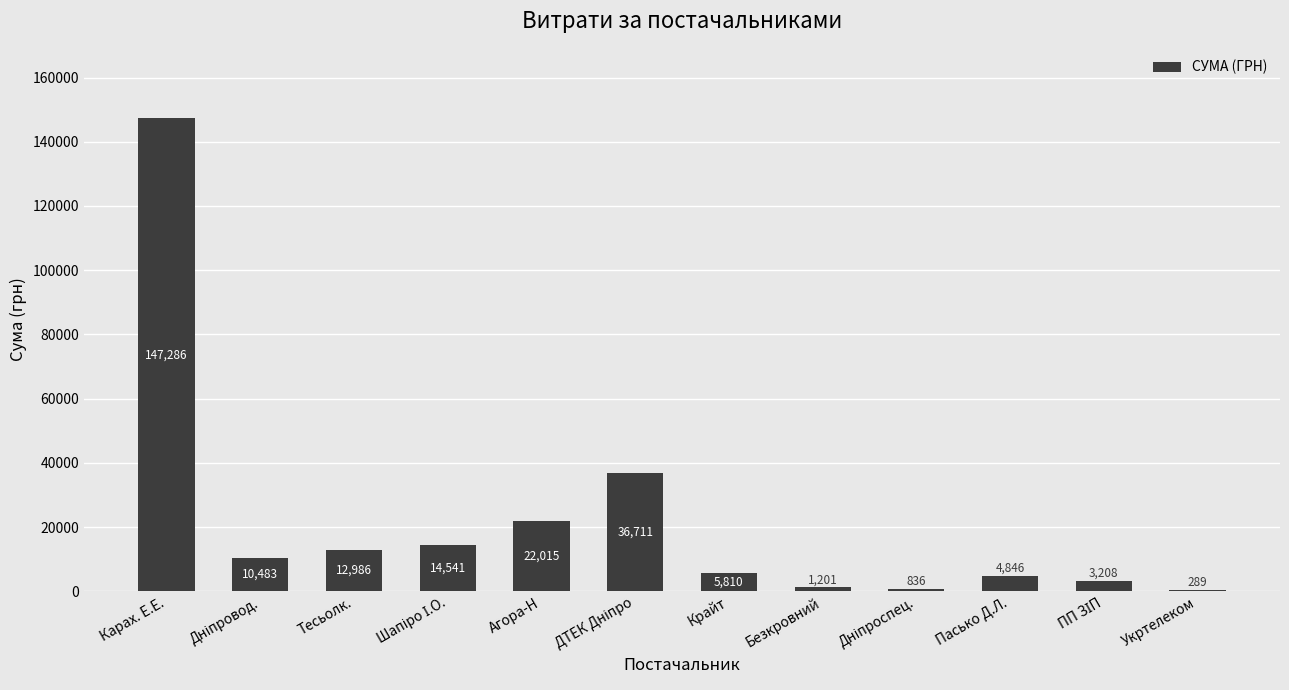

Is it true that the value at Тесьолк. is 2936.8?

False